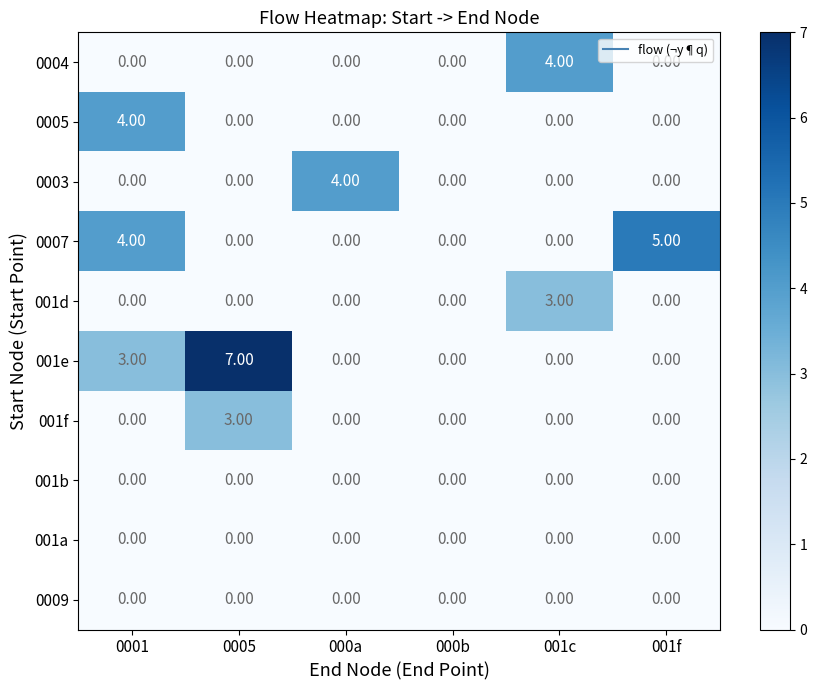

What is the spread (max minus min) of values at 001f?

5